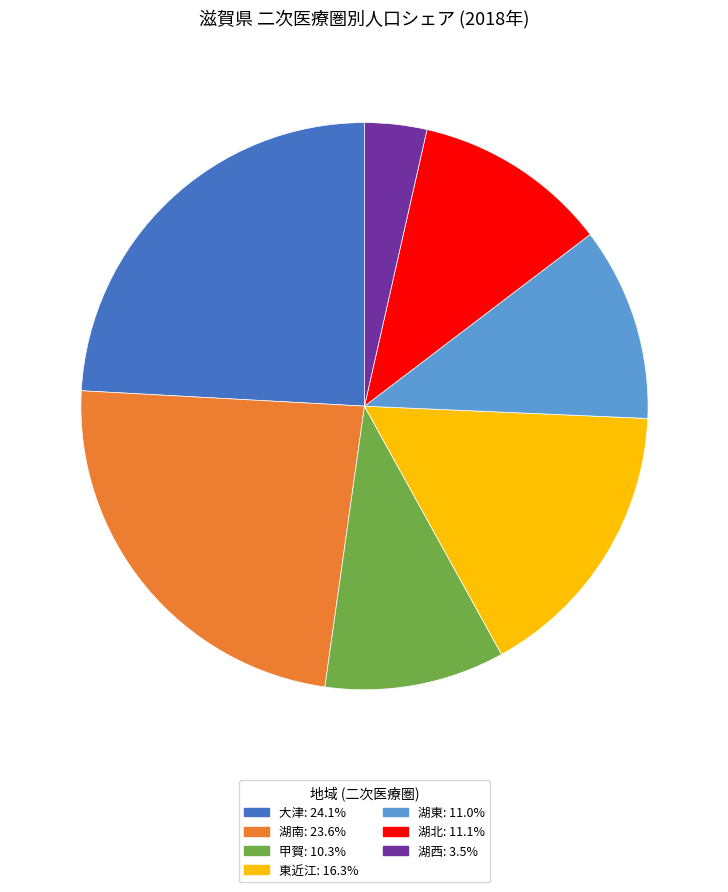

Does 湖西 represent more than half of the total?

No